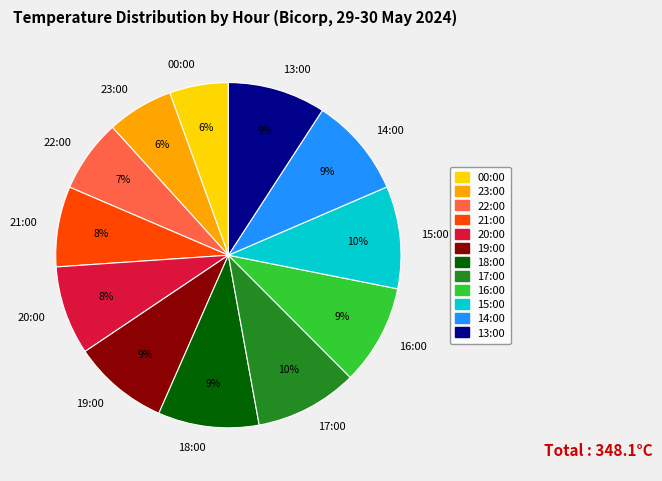

To the nearest percent, what portion does 20:00 represent?

8%